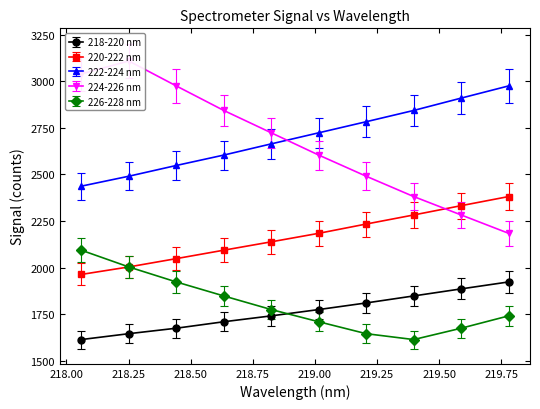

What is the approximate value of 218-220 nm at 218.0596?

1614.2